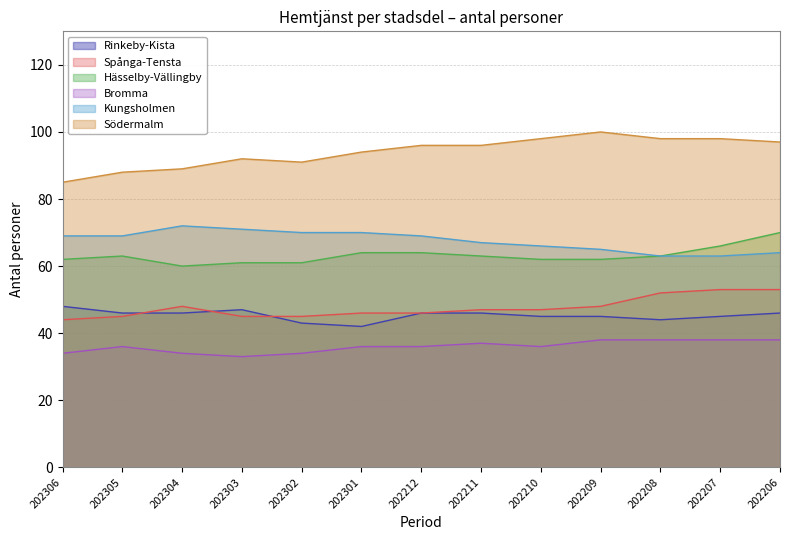

What is the sum of the Spånga-Tensta values at 202210 and 202302?

92